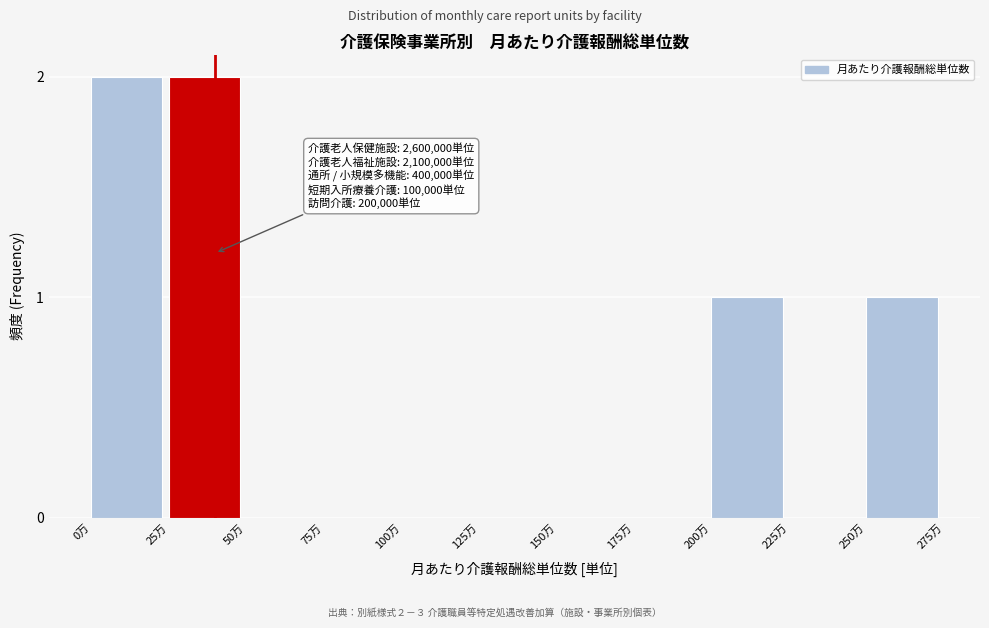

Reading left to right, extract all data points from this chart.

0万=2	25万=2	50万=0	75万=0	100万=0	125万=0	150万=0	175万=0	200万=1	225万=0	250万=1